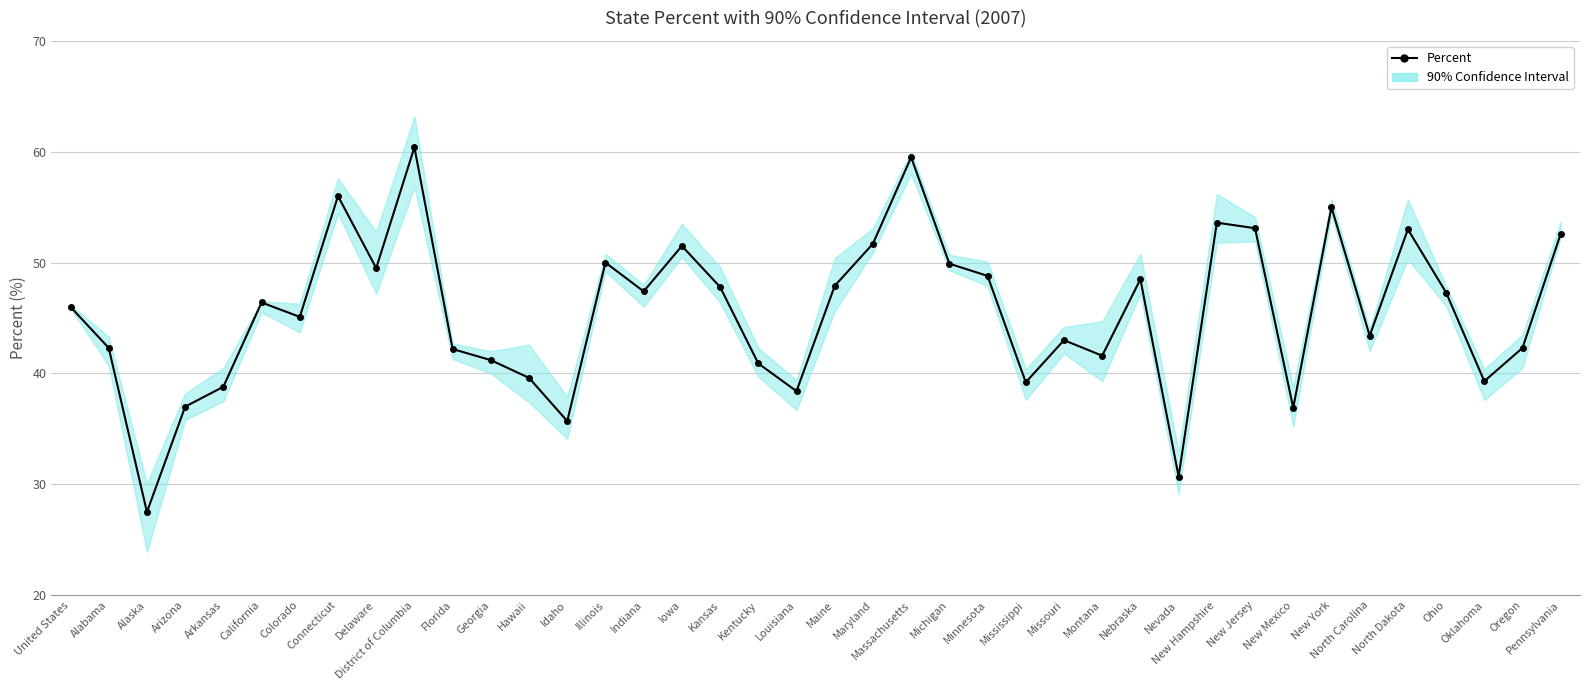

What is the change in value from Georgia to Hawaii?

-1.6